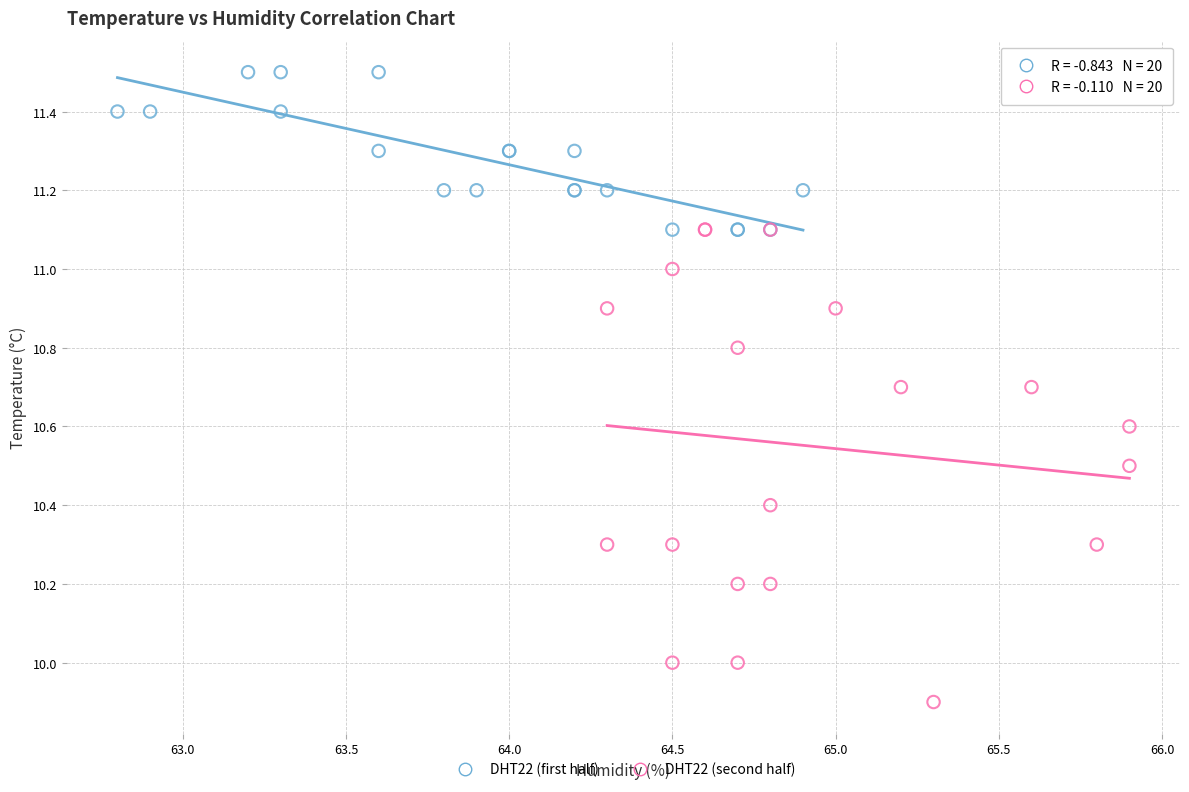

Which series has the largest Y range (max minus min)?

DHT22 (second half)